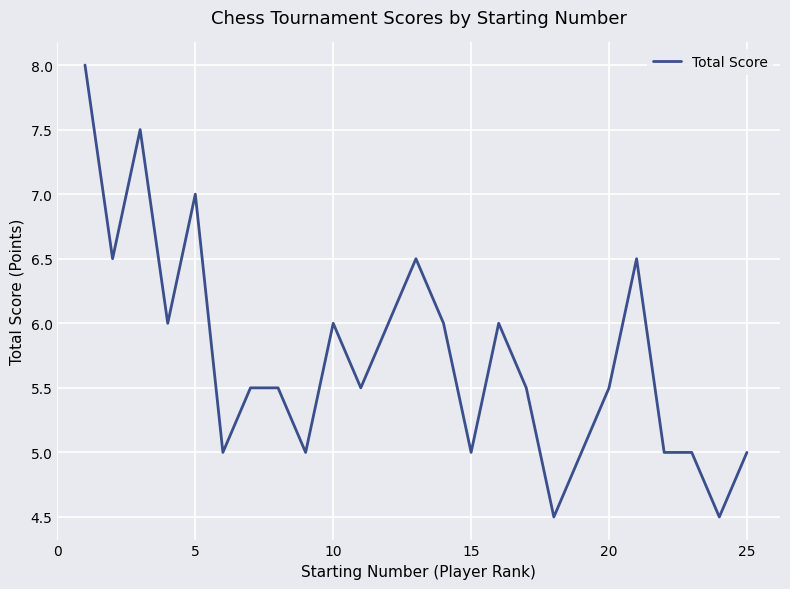

What is the minimum value shown in the chart?

4.5